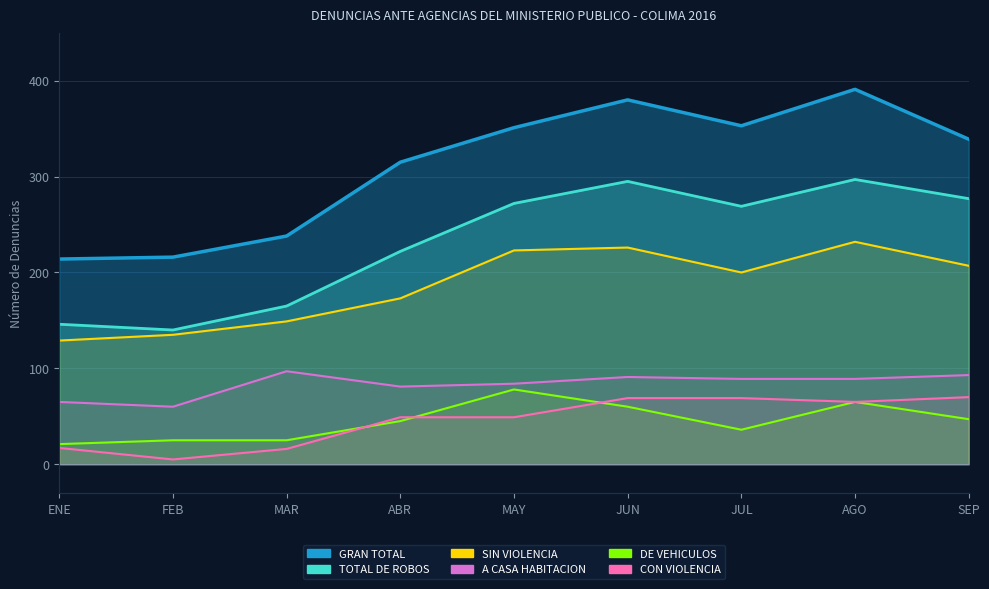

How many distinct data groups are displayed?

6